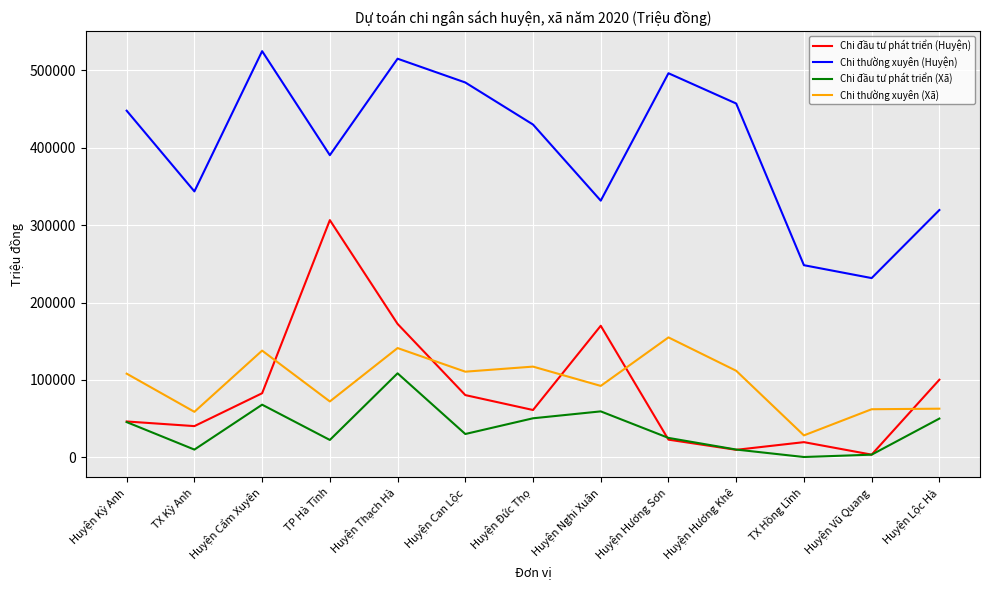

At TP Hà Tĩnh, list the series in order from smallest to largest.

Chi đầu tư phát triển (Xã), Chi thường xuyên (Xã), Chi đầu tư phát triển (Huyện), Chi thường xuyên (Huyện)